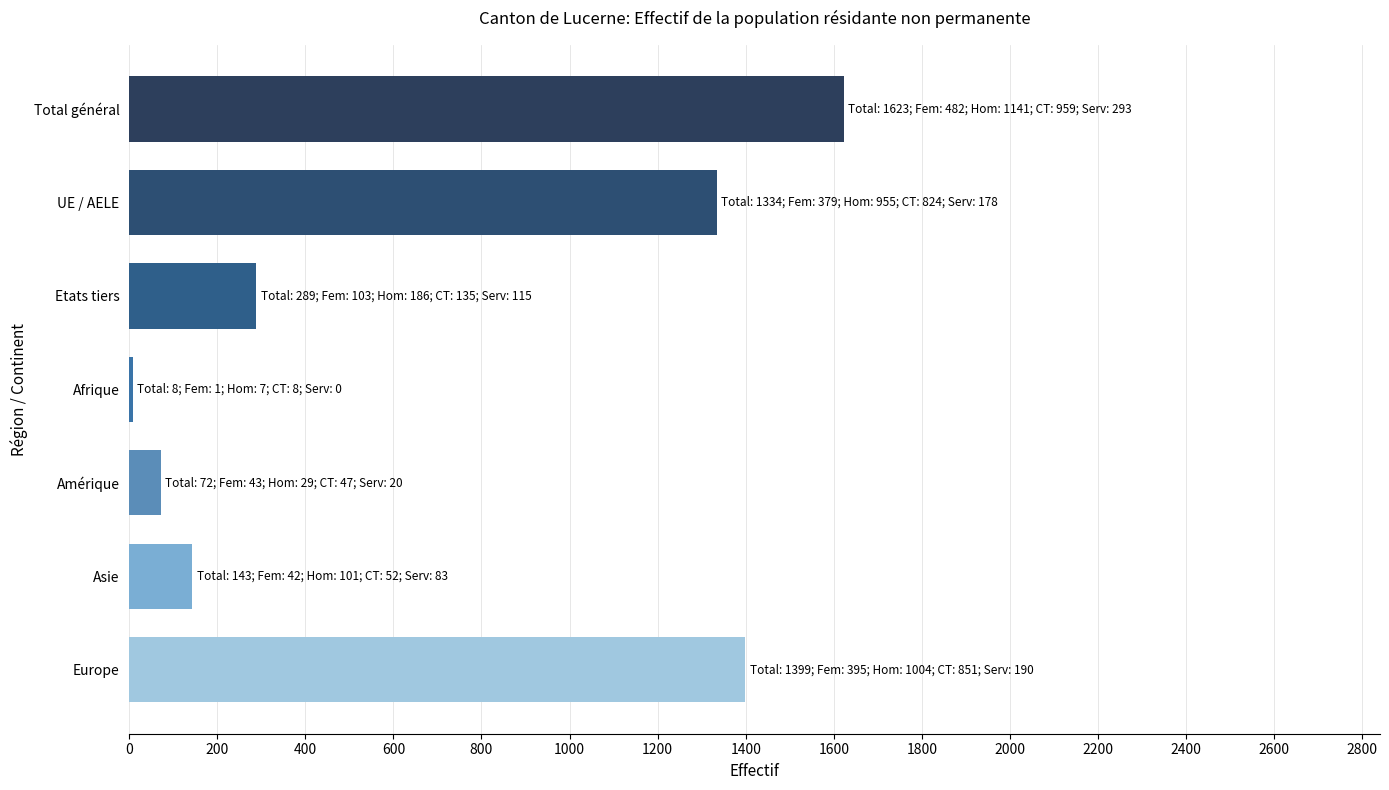

Reading top to bottom, extract all data points from this chart.

Total général=1623	UE / AELE=1334	Etats tiers=289	Afrique=8	Amérique=72	Asie=143	Europe=1399